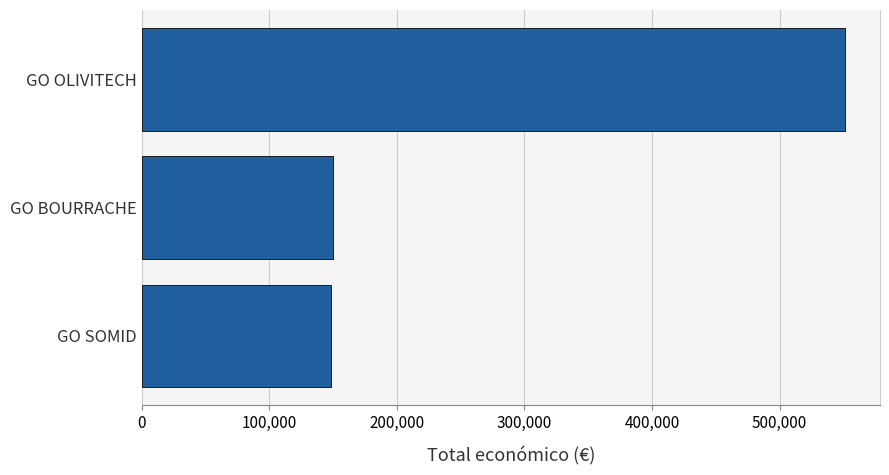

How many values are below 150000?

1